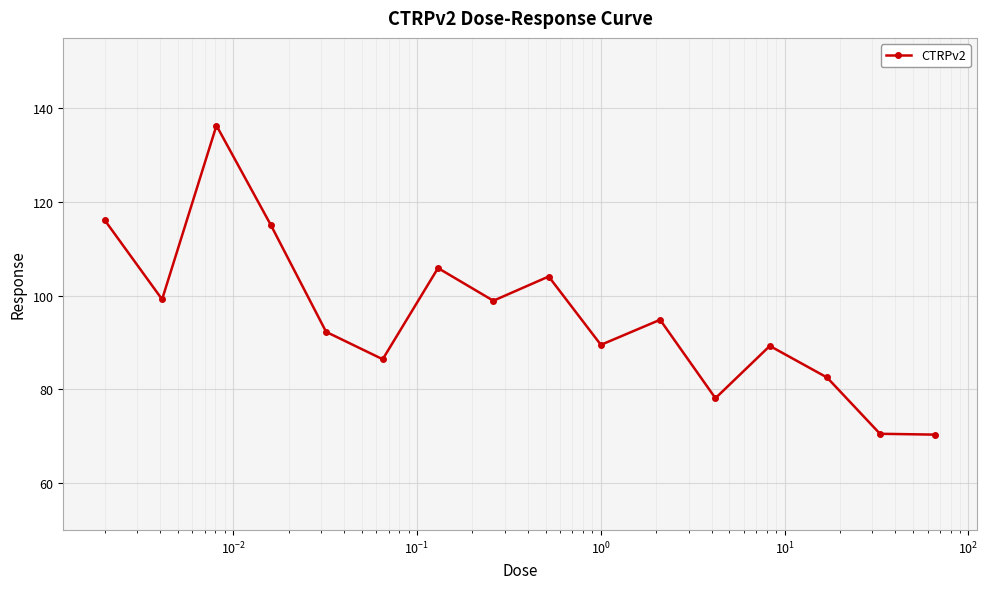

Does the chart have visible grid lines?

Yes